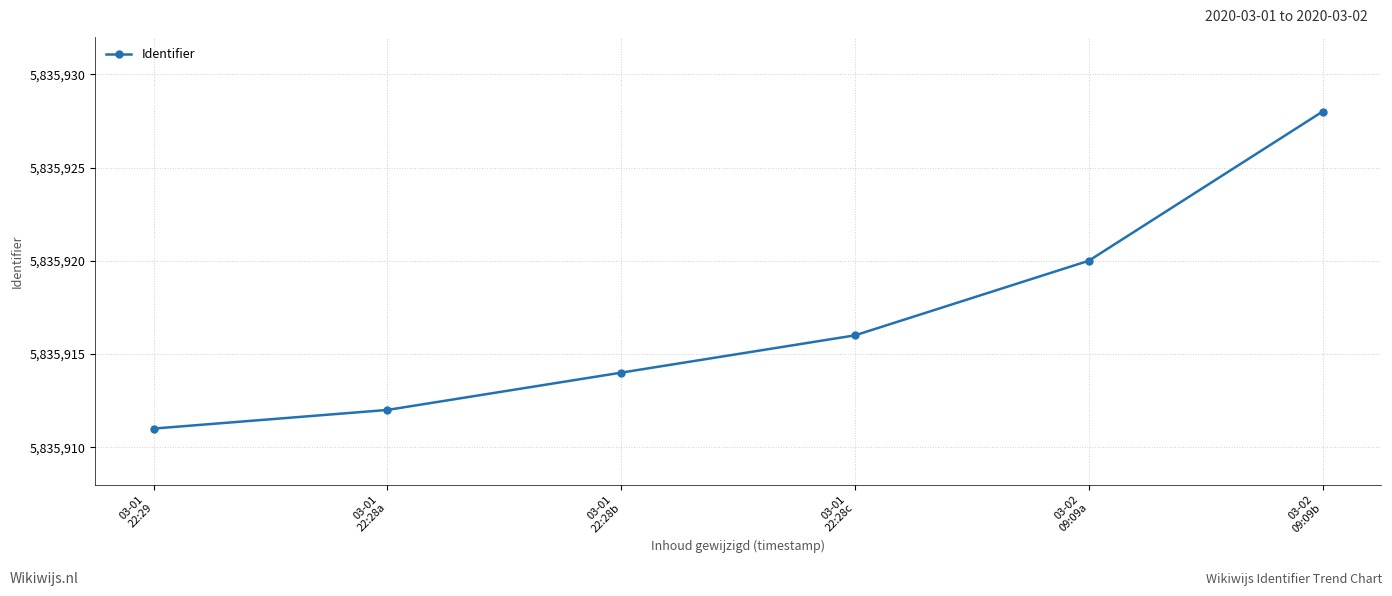

Is this an area chart (filled region under the line)?

No